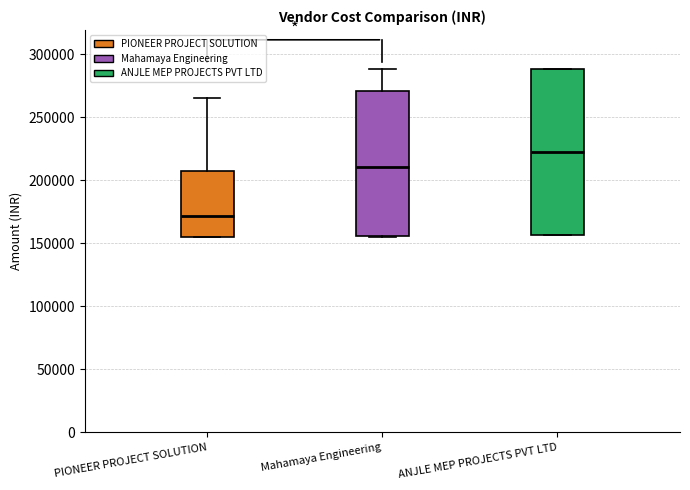

Where does the upper whisker of the box for Mahamaya Engineering end on the y-axis? The values are not printed on the chart, so give them approximately, as read against the axis.

290000